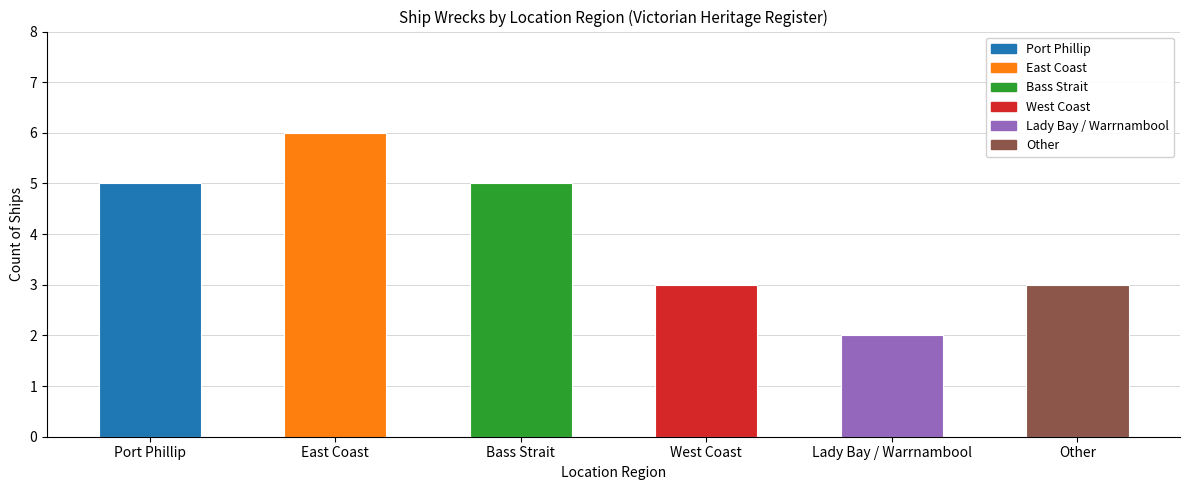

How many distinct data groups are displayed?

1